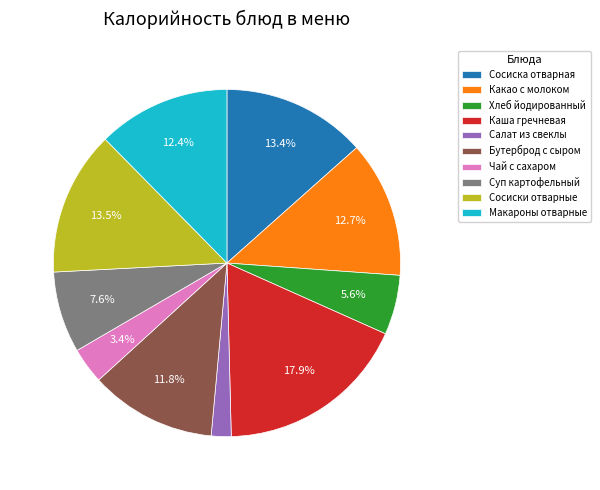

Which has a higher value, Бутерброд с сыром or Макароны отварные?

Макароны отварные